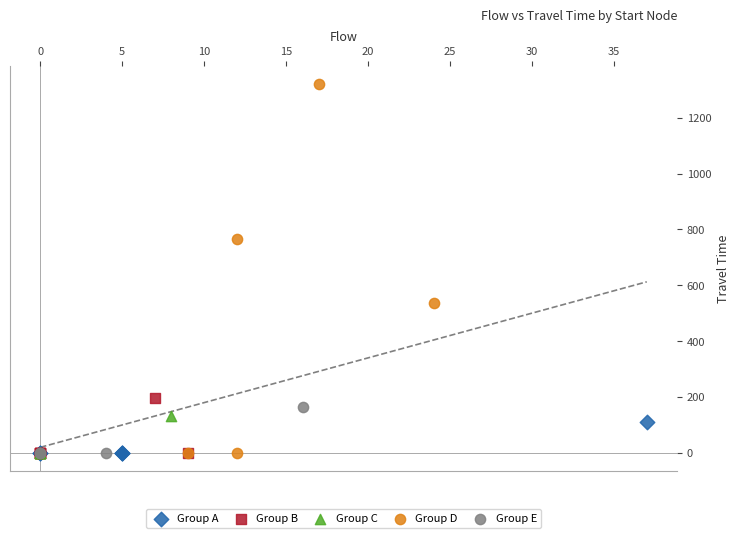

Which series has the largest Y range (max minus min)?

Group D